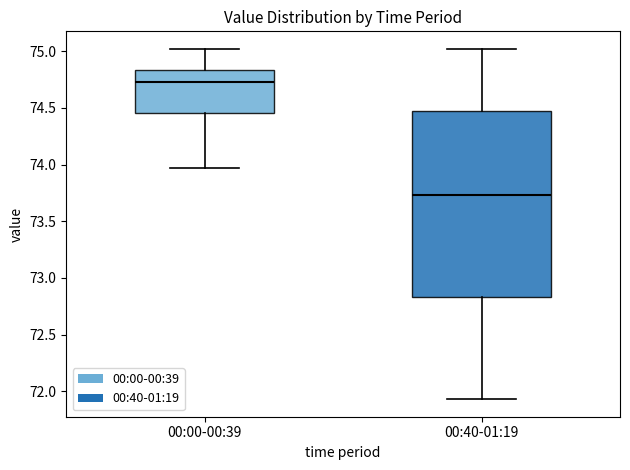

Which box is the tallest, from its lower edge to its upper edge?

00:40-01:19